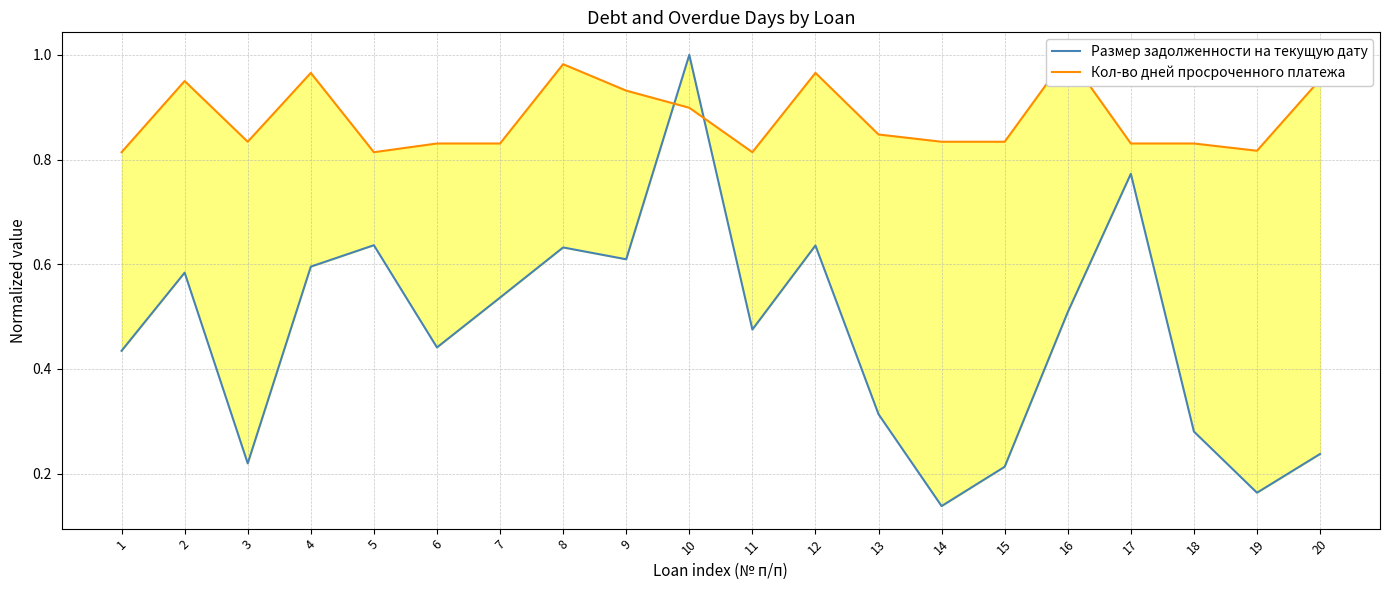

Reading left to right, list all the values displayed in this chart.

Размер задолженности на текущую дату: 1=0.4	2=0.6	3=0.2	4=0.6	5=0.6	6=0.4	7=0.5	8=0.6	9=0.6	10=1.0	11=0.5	12=0.6	13=0.3	14=0.1	15=0.2	16=0.5	17=0.8	18=0.3	19=0.2	20=0.2
Кол-во дней просроченного платежа: 1=0.8	2=1.0	3=0.8	4=1.0	5=0.8	6=0.8	7=0.8	8=1.0	9=0.9	10=0.9	11=0.8	12=1.0	13=0.8	14=0.8	15=0.8	16=1.0	17=0.8	18=0.8	19=0.8	20=1.0